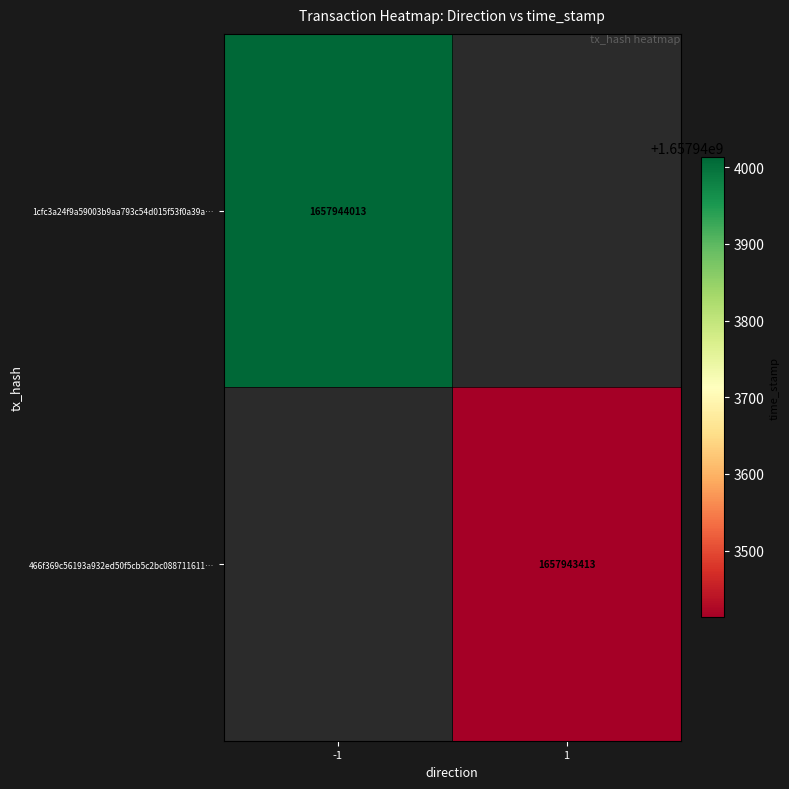

How many values in 1cfc3a24f9a59003b9aa793c54d015f53f0a39a are above zero?

1